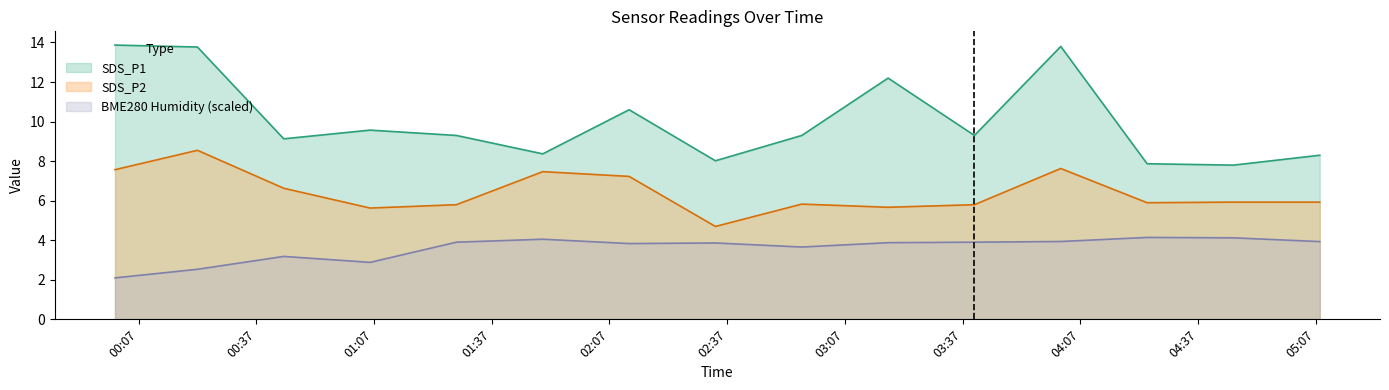

What is the value of the SDS_P1 point at the 12th from the left?

13.8